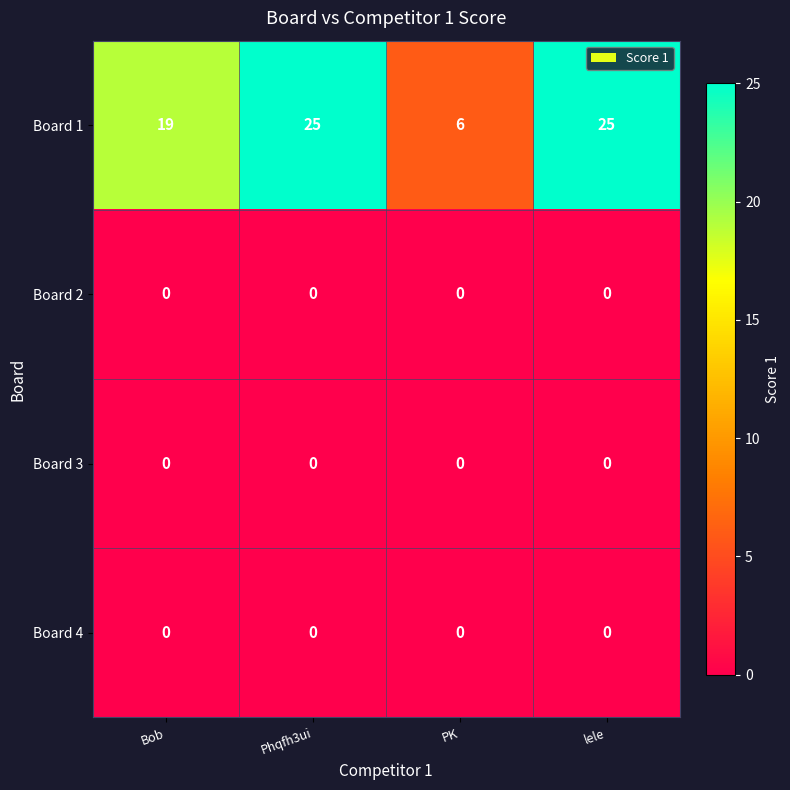

Reading left to right, what are all the values shown in this chart?

Board 1: Bob=19	Phqfh3ui=25	PK=6	lele=25
Board 2: Bob=0	Phqfh3ui=0	PK=0	lele=0
Board 3: Bob=0	Phqfh3ui=0	PK=0	lele=0
Board 4: Bob=0	Phqfh3ui=0	PK=0	lele=0